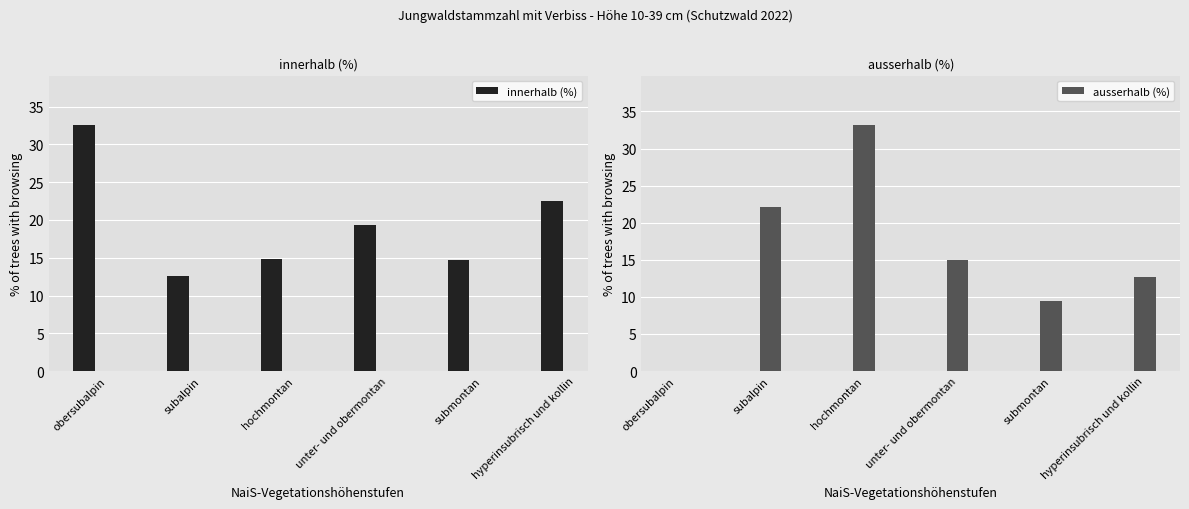

At which label does innerhalb (%) reach its peak?

obersubalpin